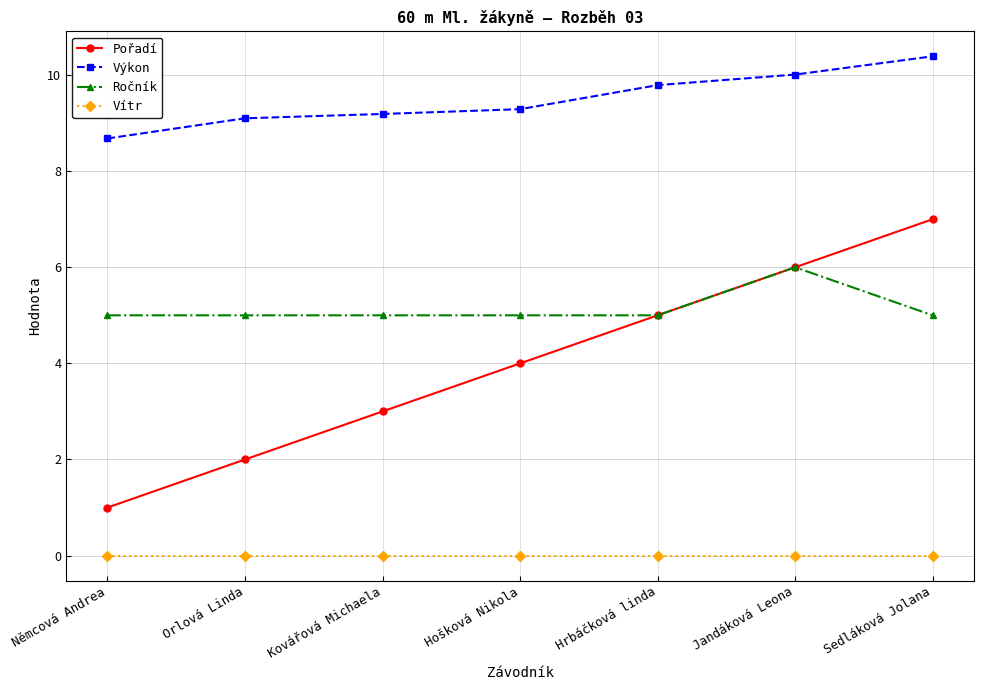

Reading right to left, transcribe all the data shown in this chart.

Pořadí: Sedláková Jolana=7.0	Jandáková Leona=6.0	Hrbáčková linda=5.0	Hošková Nikola=4.0	Kovářová Michaela=3.0	Orlová Linda=2.0	Němcová Andrea=1.0
Výkon: Sedláková Jolana=10.4	Jandáková Leona=10.0	Hrbáčková linda=9.8	Hošková Nikola=9.3	Kovářová Michaela=9.2	Orlová Linda=9.1	Němcová Andrea=8.7
Ročník: Sedláková Jolana=5.0	Jandáková Leona=6.0	Hrbáčková linda=5.0	Hošková Nikola=5.0	Kovářová Michaela=5.0	Orlová Linda=5.0	Němcová Andrea=5.0
Vítr: Sedláková Jolana=0.0	Jandáková Leona=0.0	Hrbáčková linda=0.0	Hošková Nikola=0.0	Kovářová Michaela=0.0	Orlová Linda=0.0	Němcová Andrea=0.0